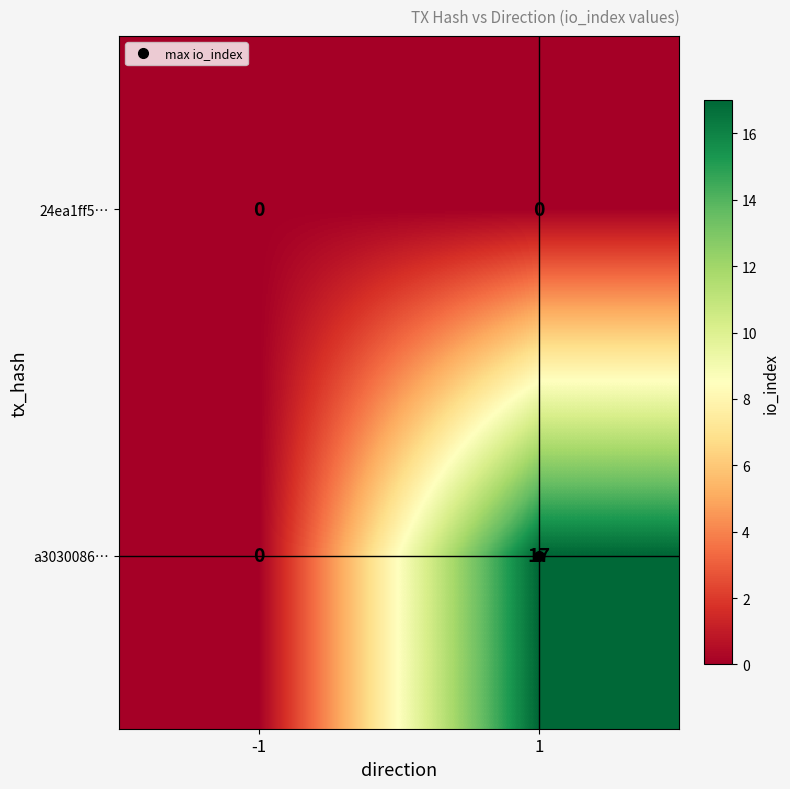

What is the difference between the highest and lowest values at 1?

17